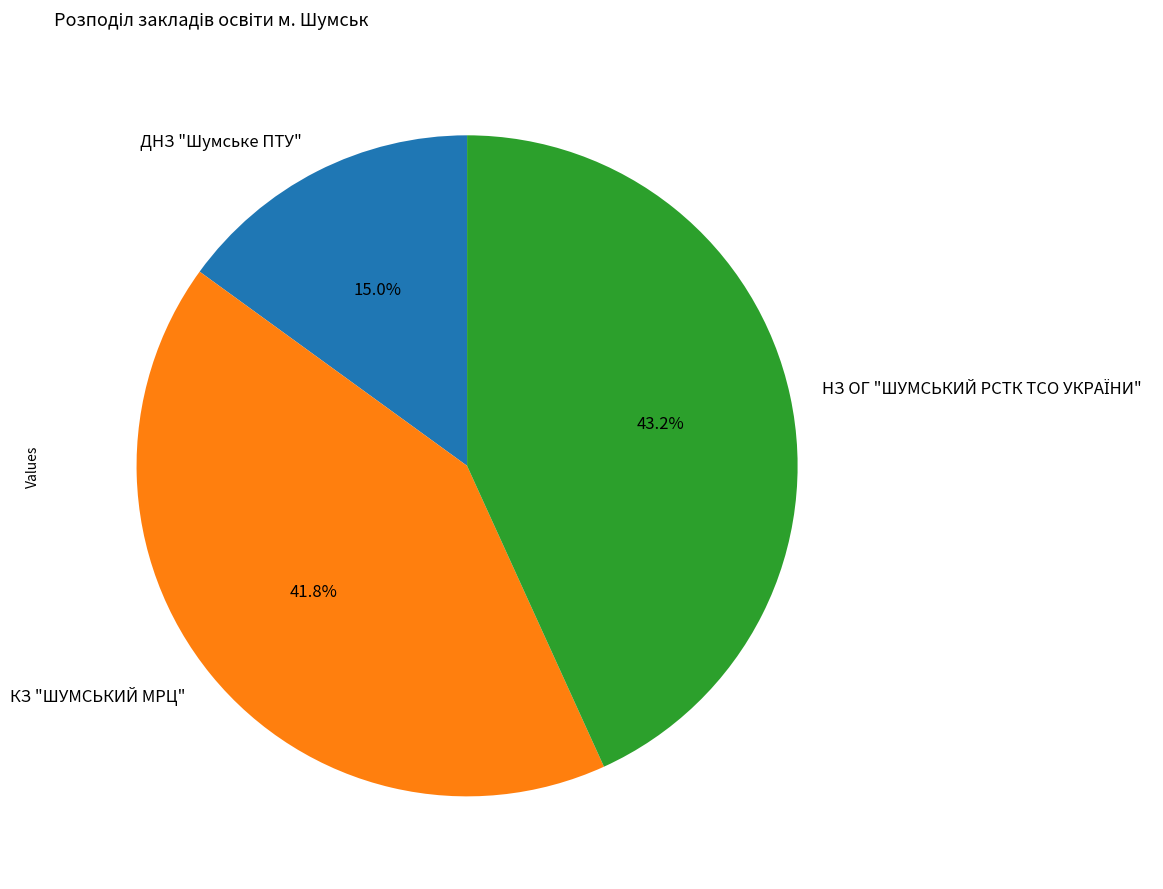

To the nearest percent, what is the difference between the largest and smallest slice percentages?

28%